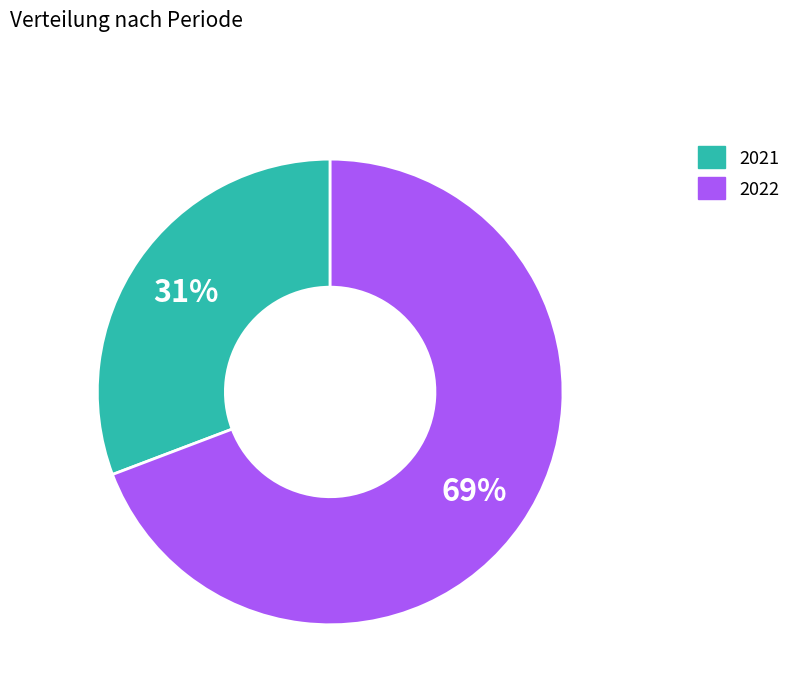

Does 2021 represent more than half of the total?

No